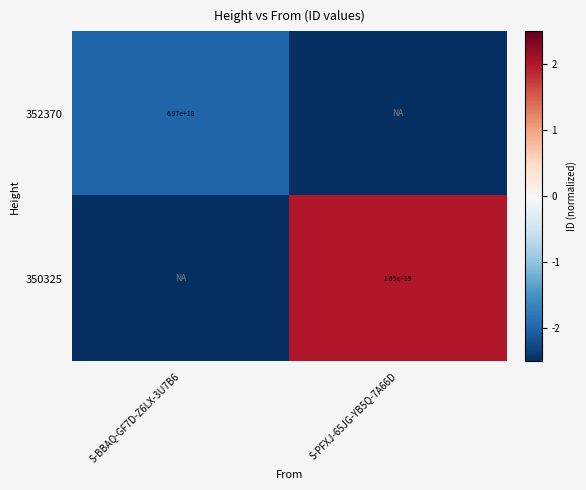

What is the total value across all series at S-BBAQ-GF7D-Z6LX-3U7B6?

-4.5